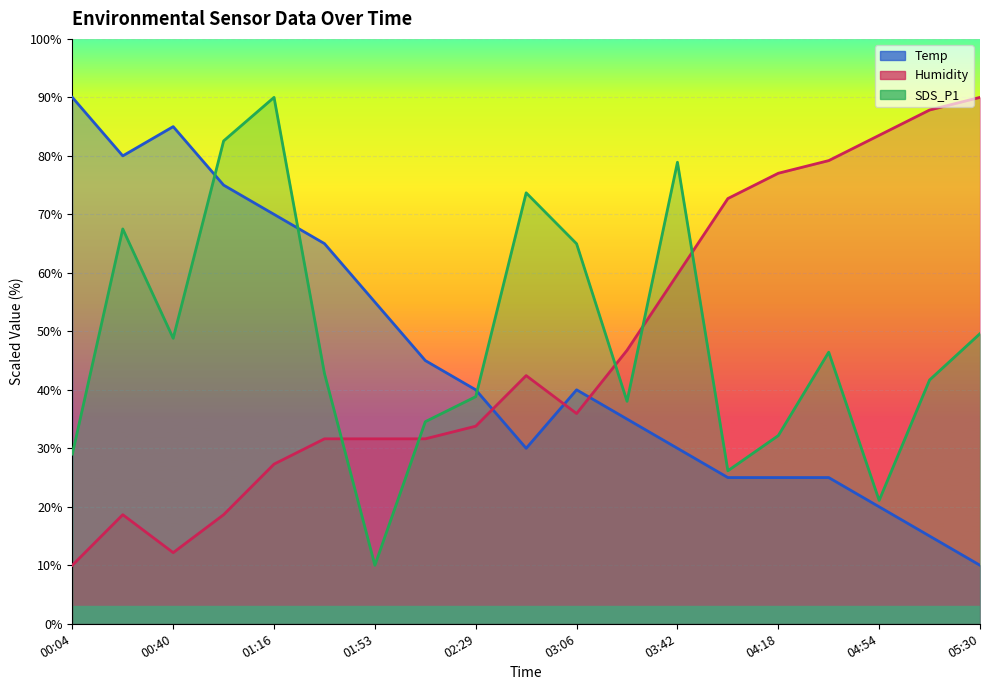

Where is Temp nearest to the value 50?

01:53